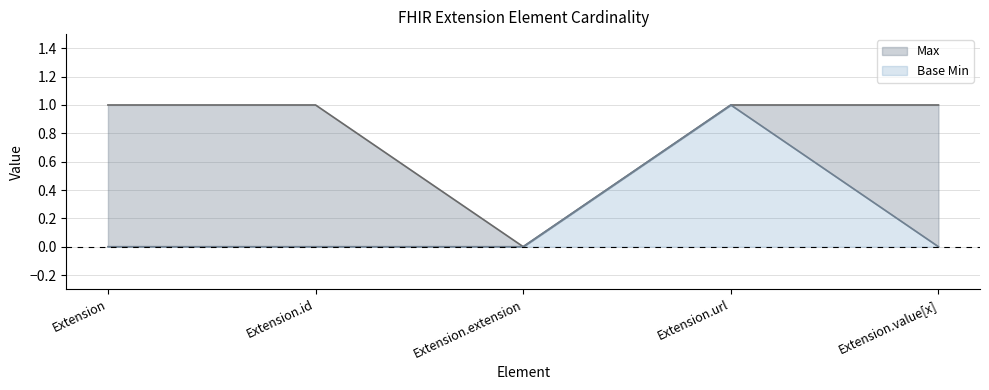

Rank the series by their average value, from highest to lowest.

Max, Base Min